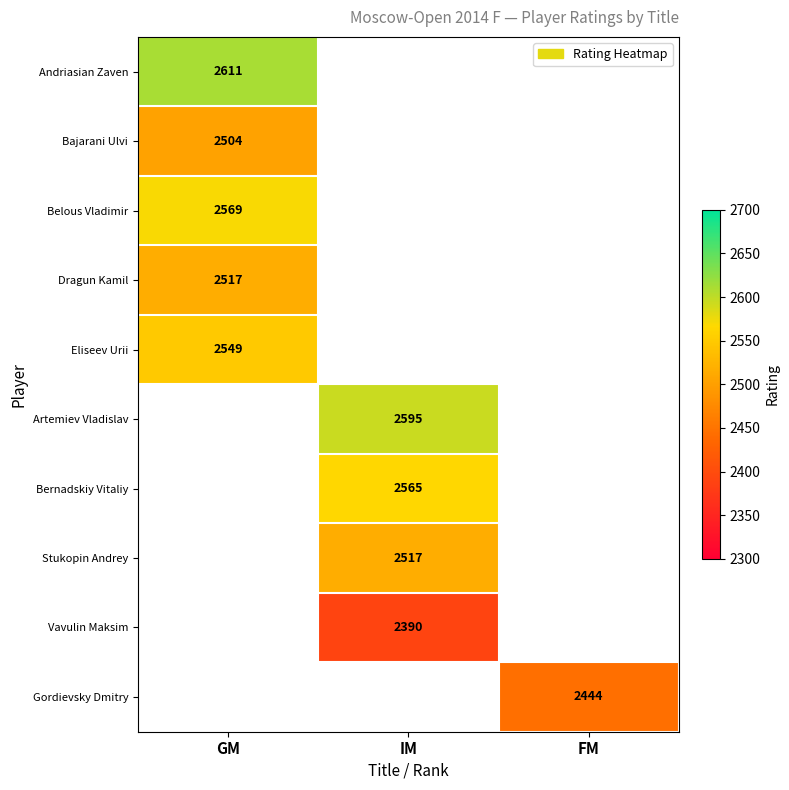

True or false: Dragun Kamil has a value of 4139 at GM.

False